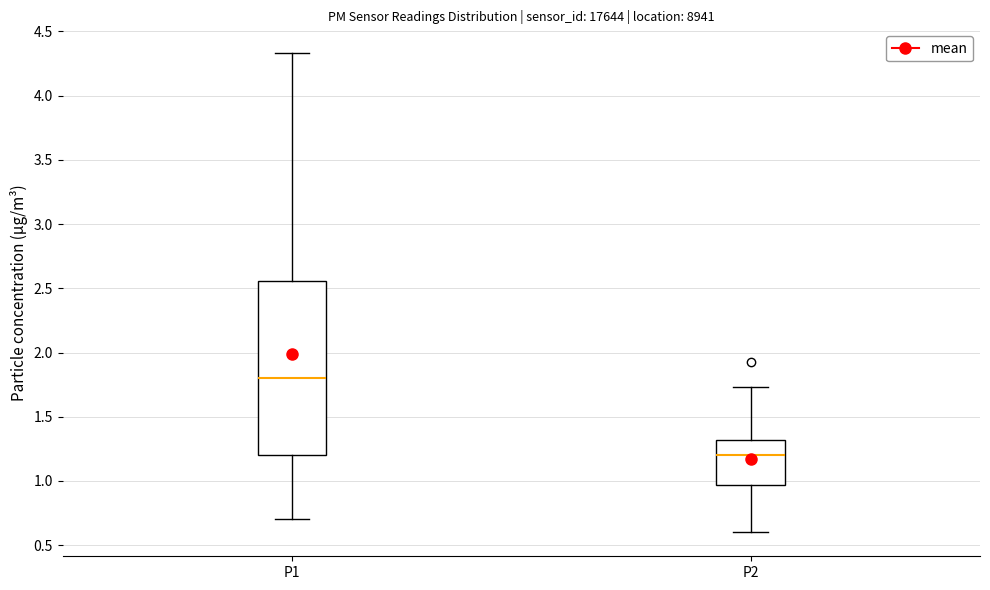

Where does the lower whisker of the box for P2 end on the y-axis? The values are not printed on the chart, so give them approximately, as read against the axis.

0.60